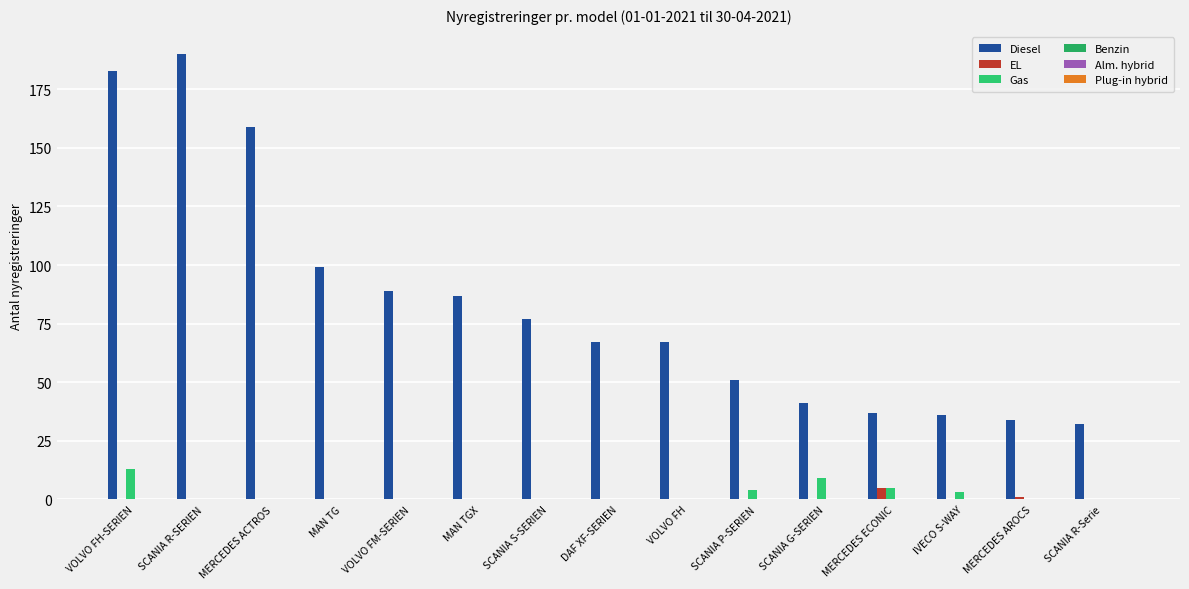

What is the average value of the Diesel series?

83